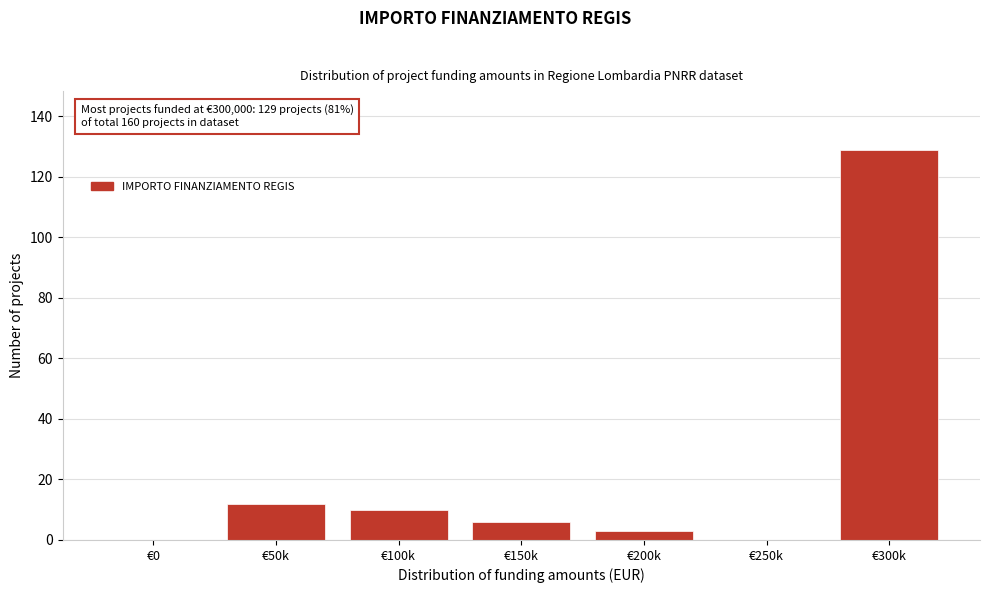

Reading left to right, extract all data points from this chart.

€0=0	€50k=12	€100k=10	€150k=6	€200k=3	€250k=0	€300k=129